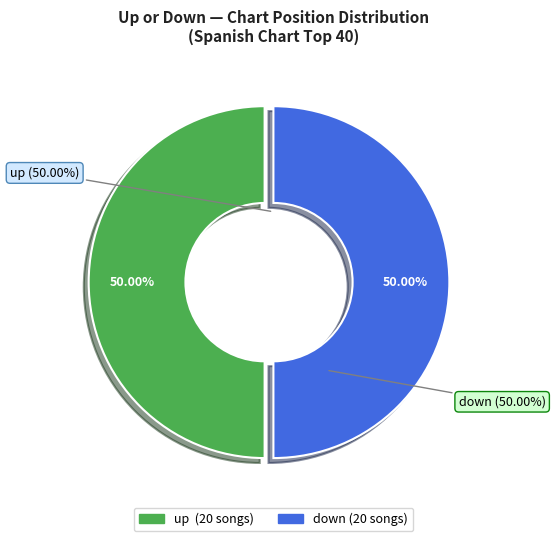

Between up and down, which is larger?

up